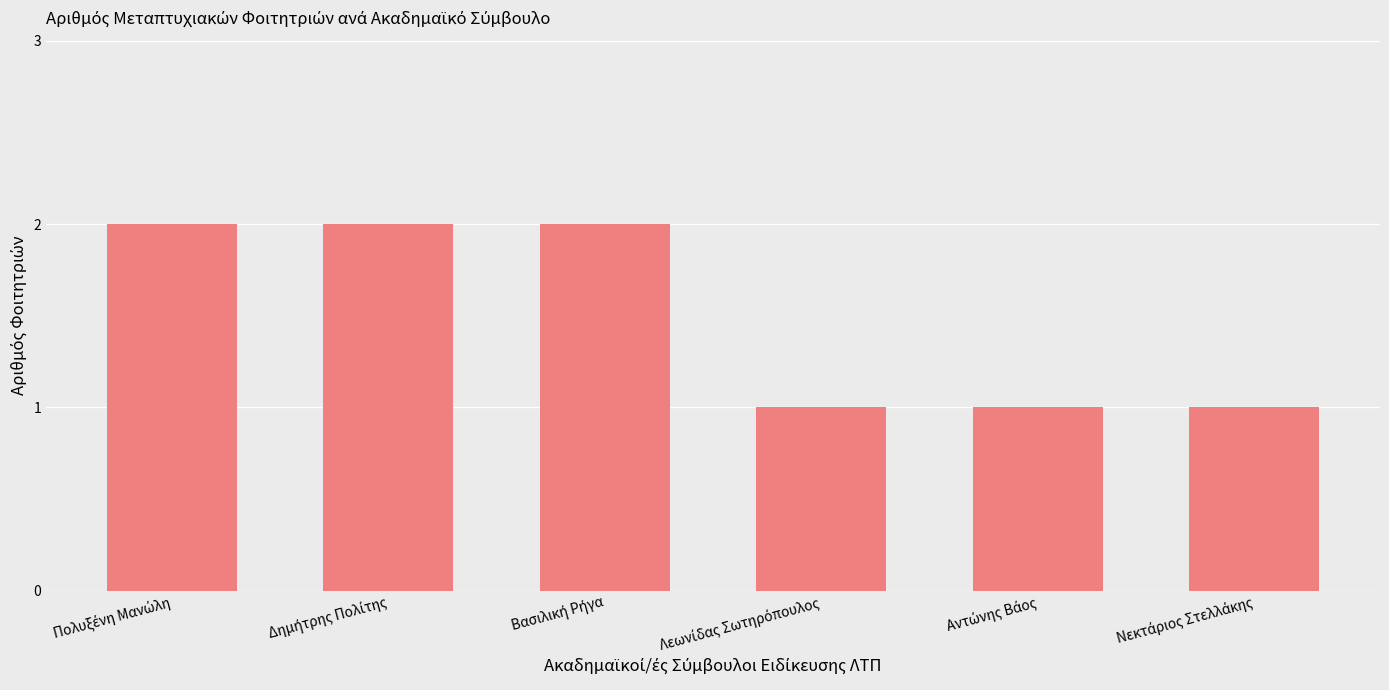

What is the sum of all values?

9